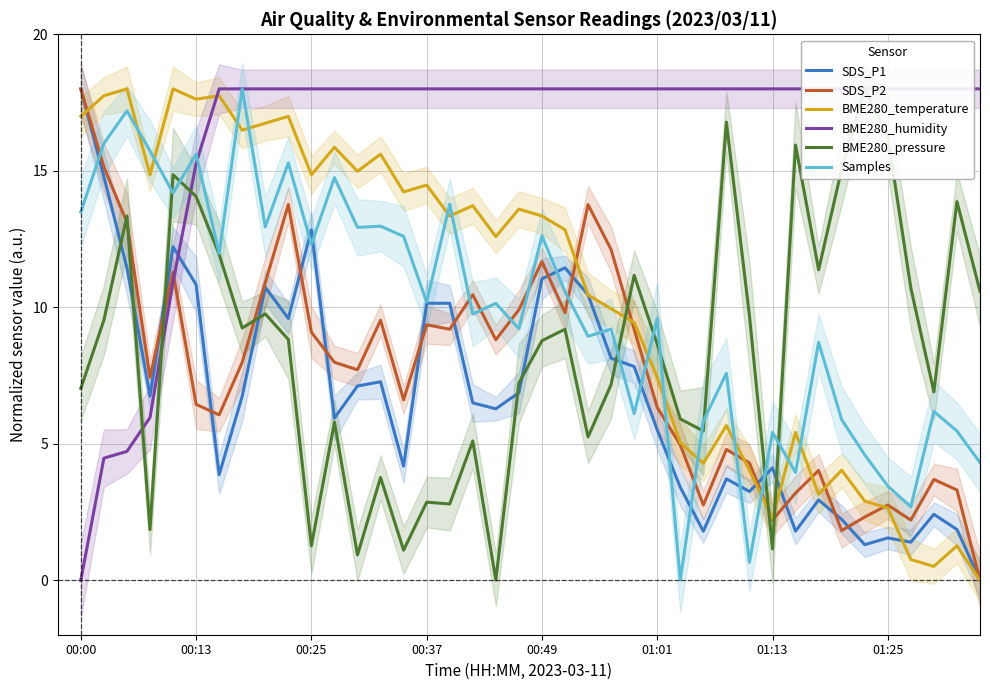

Which series has the largest total across all categories?

BME280_humidity